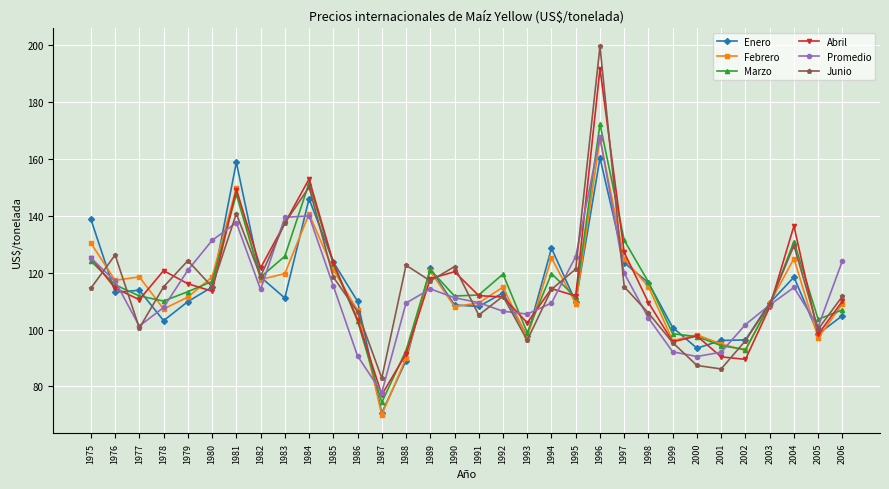

What is the value of the Junio point at the 5th from the left?

124.2